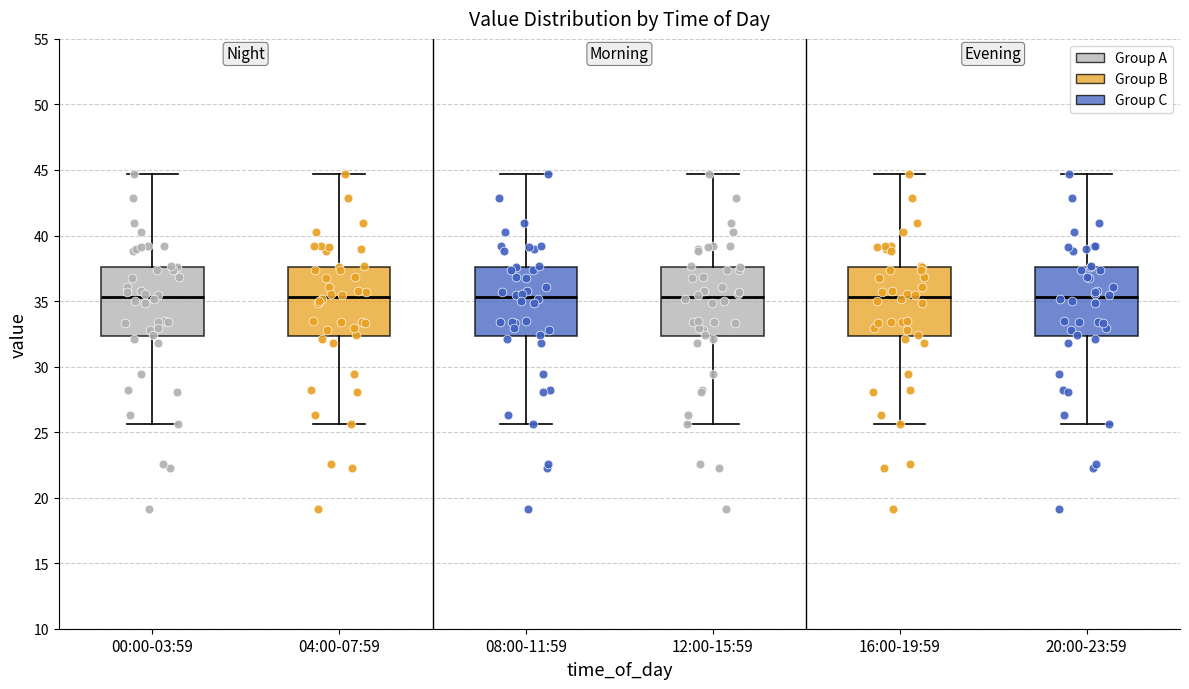

Reading left to right, read every box against the y-axis: the position of its median line, the range the box covers, and the ends of its whiskers. The values are not printed on the chart, so give them approximately, as read against the axis.

00:00-03:59: median 35.5, box 32.5 to 37.5, whiskers 25.5 to 44.5
04:00-07:59: median 35.5, box 32.5 to 37.5, whiskers 25.5 to 44.5
08:00-11:59: median 35.5, box 32.5 to 37.5, whiskers 25.5 to 44.5
12:00-15:59: median 35.5, box 32.5 to 37.5, whiskers 25.5 to 44.5
16:00-19:59: median 35.5, box 32.5 to 37.5, whiskers 25.5 to 44.5
20:00-23:59: median 35.5, box 32.5 to 37.5, whiskers 25.5 to 44.5